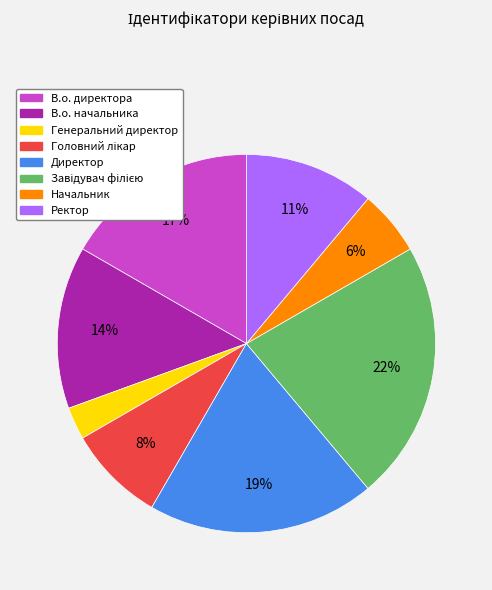

To the nearest percent, what is the difference between the largest and smallest slice percentages?

19%